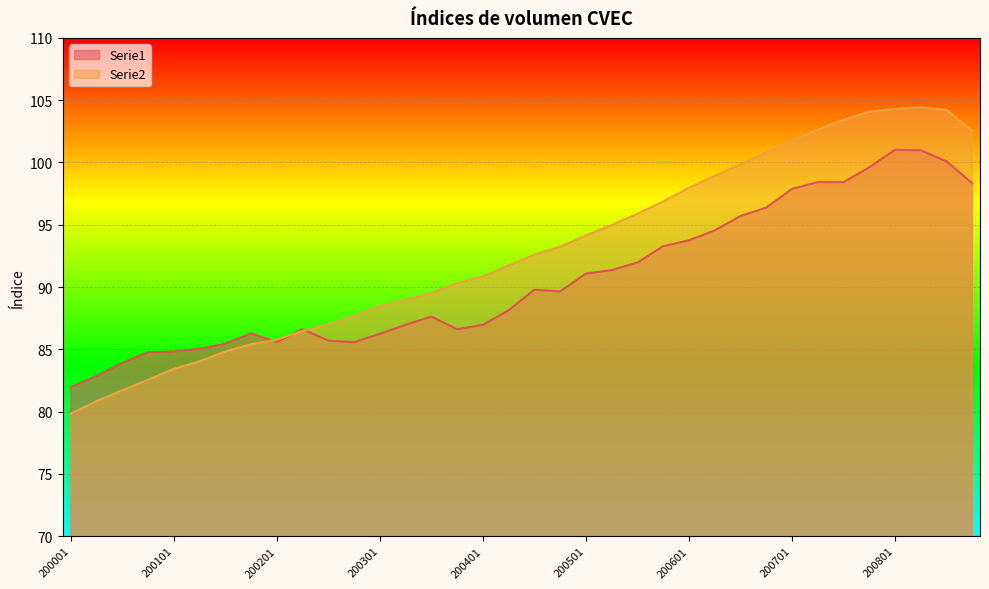

Reading left to right, list all the values displayed in this chart.

Serie1: 200001=82.0	200002=82.9	200003=83.9	200004=84.8	200101=84.8	200102=85.0	200103=85.4	200104=86.3	200201=85.6	200202=86.6	200203=85.7	200204=85.6	200301=86.2	200302=87.0	200303=87.6	200304=86.6	200401=87.0	200402=88.1	200403=89.8	200404=89.6	200501=91.1	200502=91.4	200503=92.0	200504=93.3	200601=93.7	200602=94.5	200603=95.7	200604=96.4	200701=97.9	200702=98.4	200703=98.4	200704=99.6	200801=101.0	200802=101.0	200803=100.1	200804=98.3
Serie2: 200001=79.8	200002=80.8	200003=81.7	200004=82.5	200101=83.4	200102=84.0	200103=84.8	200104=85.4	200201=85.8	200202=86.5	200203=87.0	200204=87.7	200301=88.5	200302=88.9	200303=89.5	200304=90.3	200401=90.8	200402=91.7	200403=92.6	200404=93.2	200501=94.1	200502=95.0	200503=95.9	200504=96.9	200601=98.0	200602=98.9	200603=99.8	200604=100.8	200701=101.7	200702=102.6	200703=103.4	200704=104.1	200801=104.3	200802=104.4	200803=104.2	200804=102.5